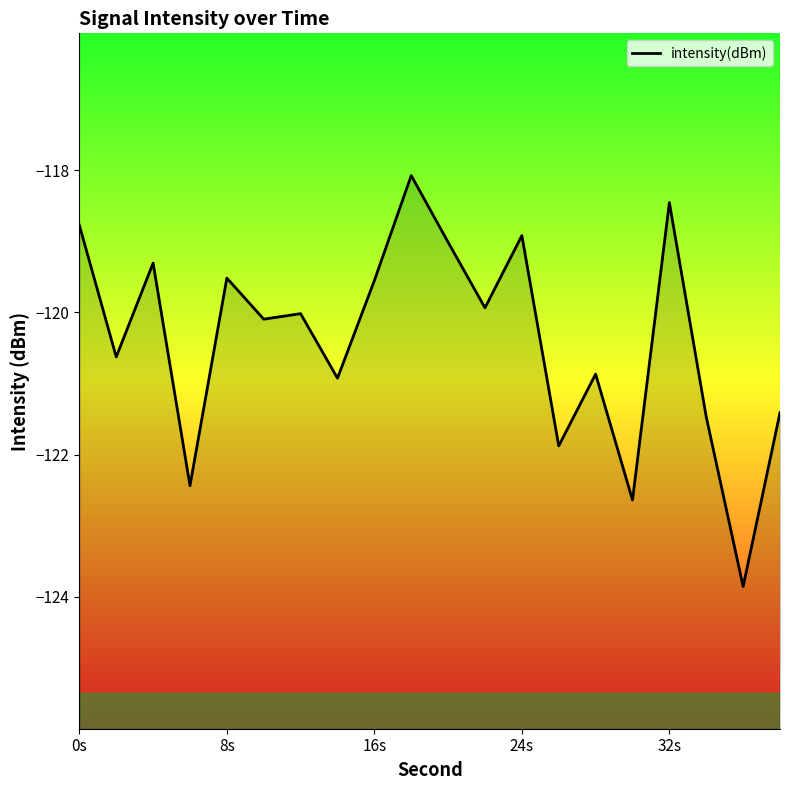

What is the difference between the maximum and minimum values?

5.8